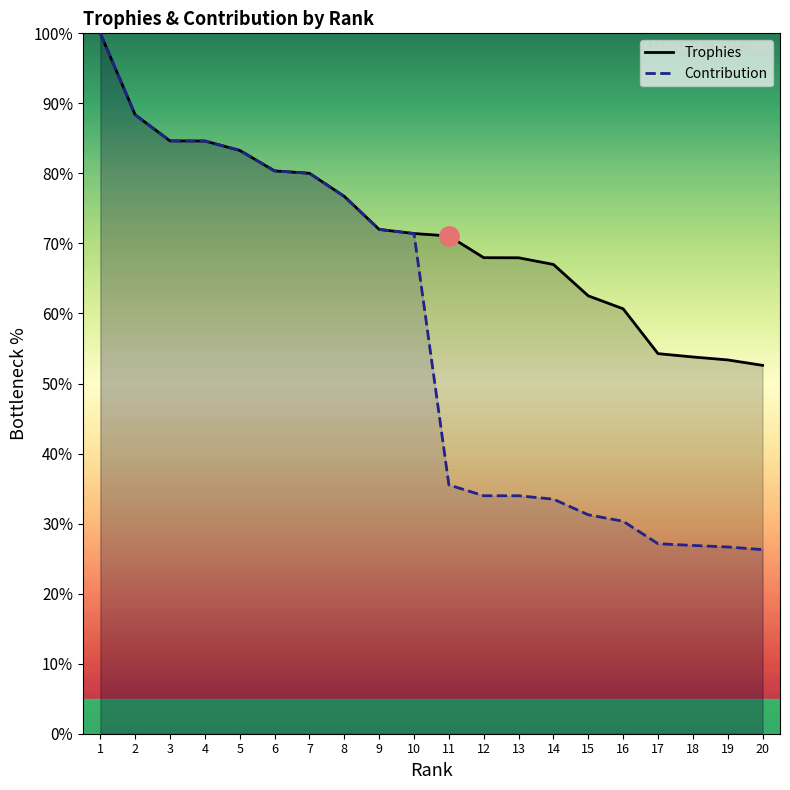

At which label does Contribution first exceed 71?

1